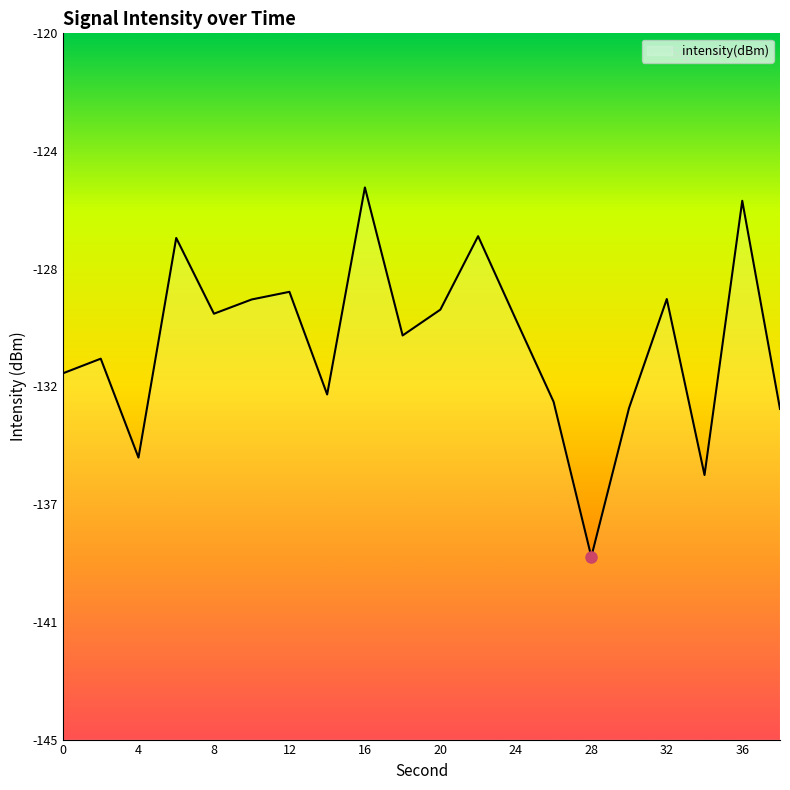

True or false: the data shows -215.9 at 22.

False